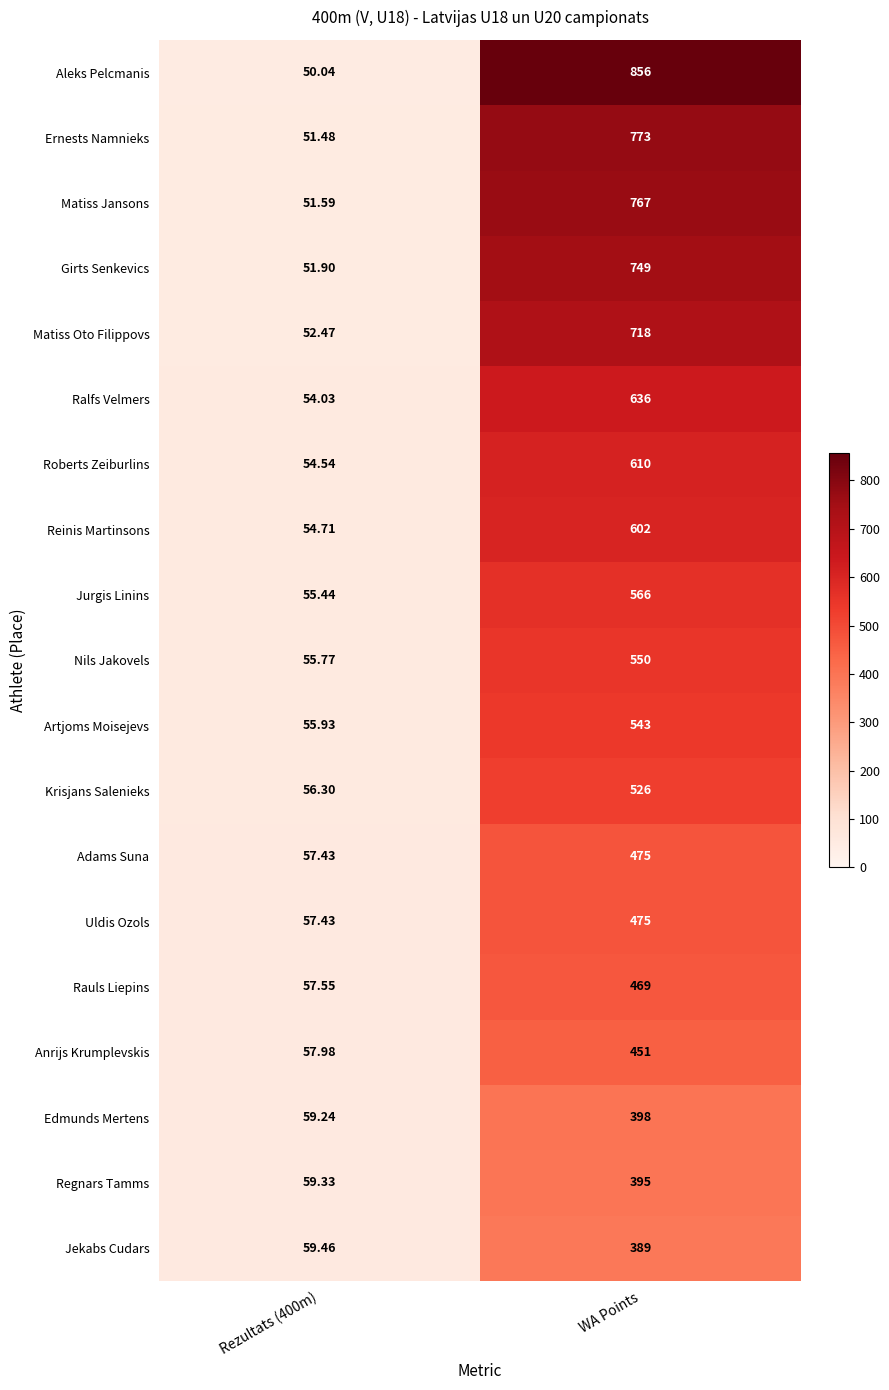

Which category has the highest value in the Artjoms Moisejevs series?

WA Points